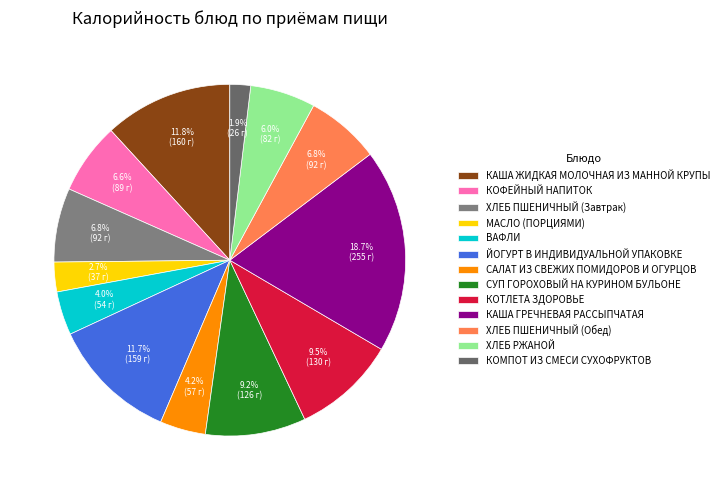

Combined, do ХЛЕБ РЖАНОЙ and ВАФЛИ account for over 50%?

No